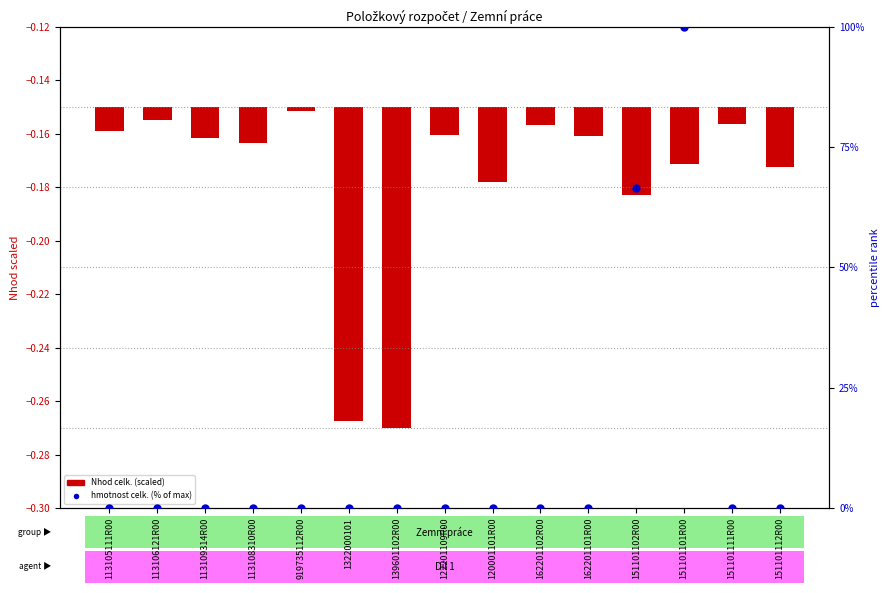

At which category is the sum across all series the highest?

151101101R00